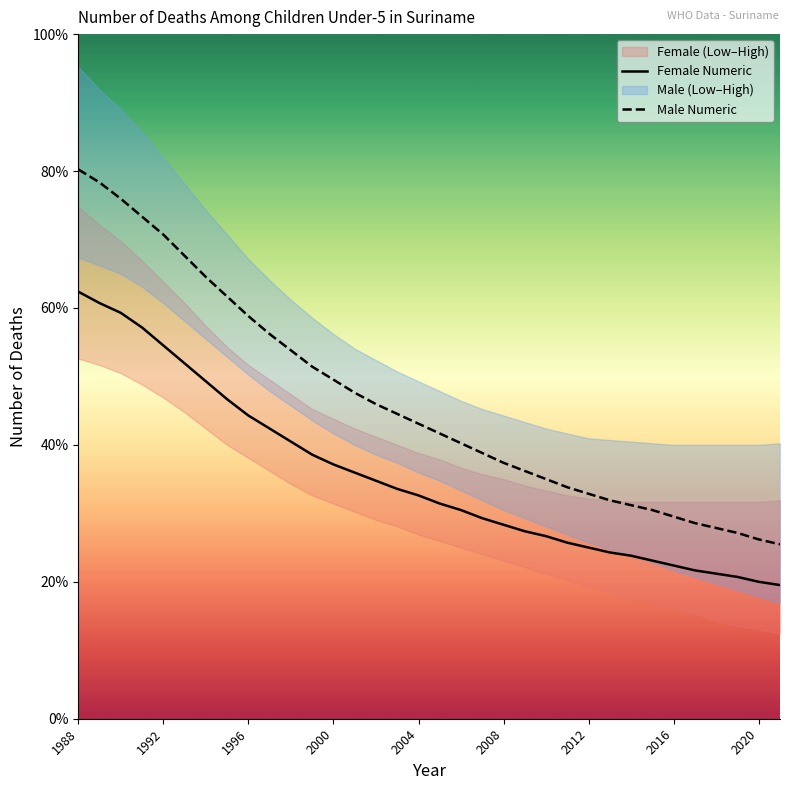

Reading left to right, list all the values displayed in this chart.

Female Numeric: 262	255	249	240	229	218	207	196	186	178	170	162	156	151	146	141	137	132	128	123	119	115	112	108	105	102	100	97	94	91	89	87	84	82
Male Numeric: 337	329	319	308	297	284	271	259	247	236	226	216	208	200	193	187	181	175	169	163	157	152	147	142	138	134	131	128	124	120	117	114	110	107